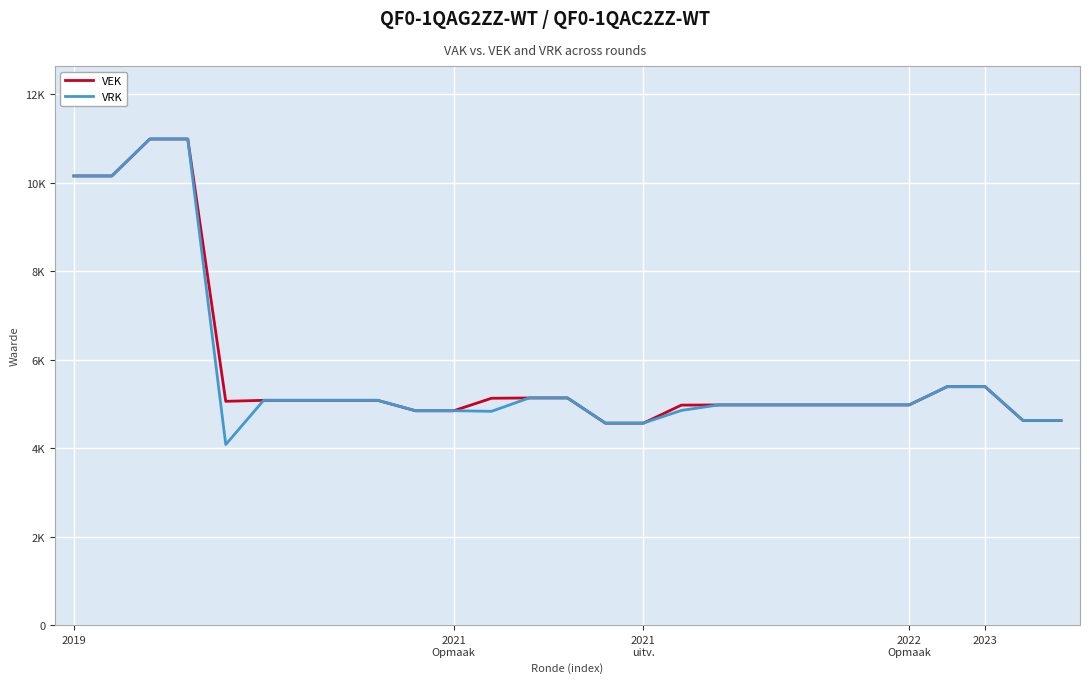

What is the label of the 12th point from the left?

11